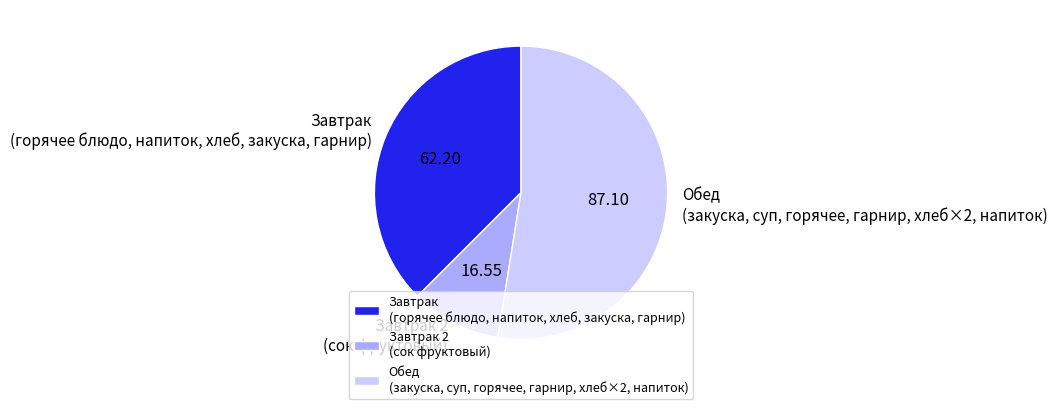

How many slices are in this pie chart?

3